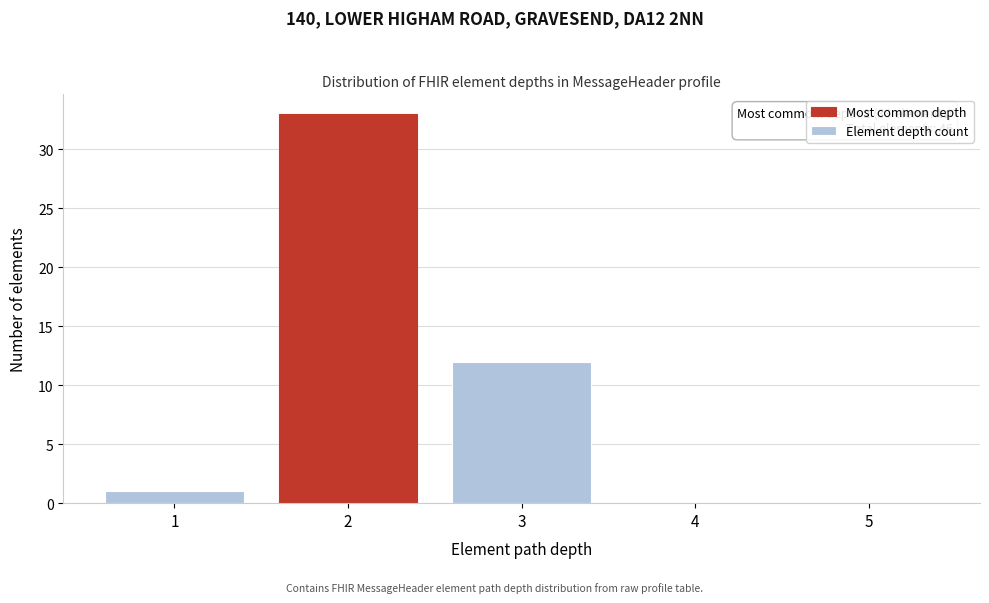

Reading left to right, transcribe all the data shown in this chart.

1=1	2=33	3=12	4=0	5=0